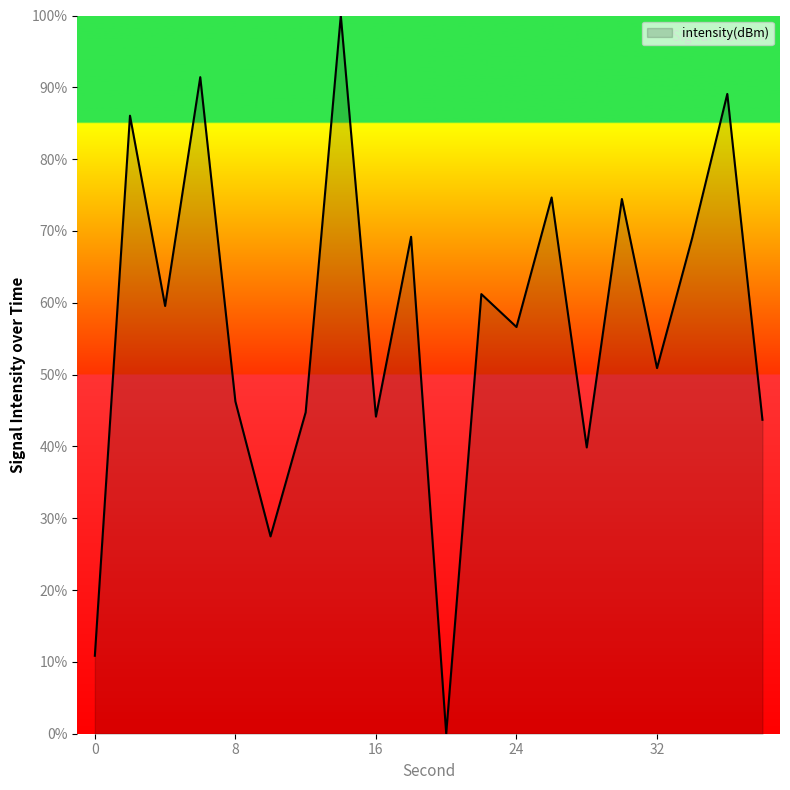

What is the greatest value displayed?

100.0